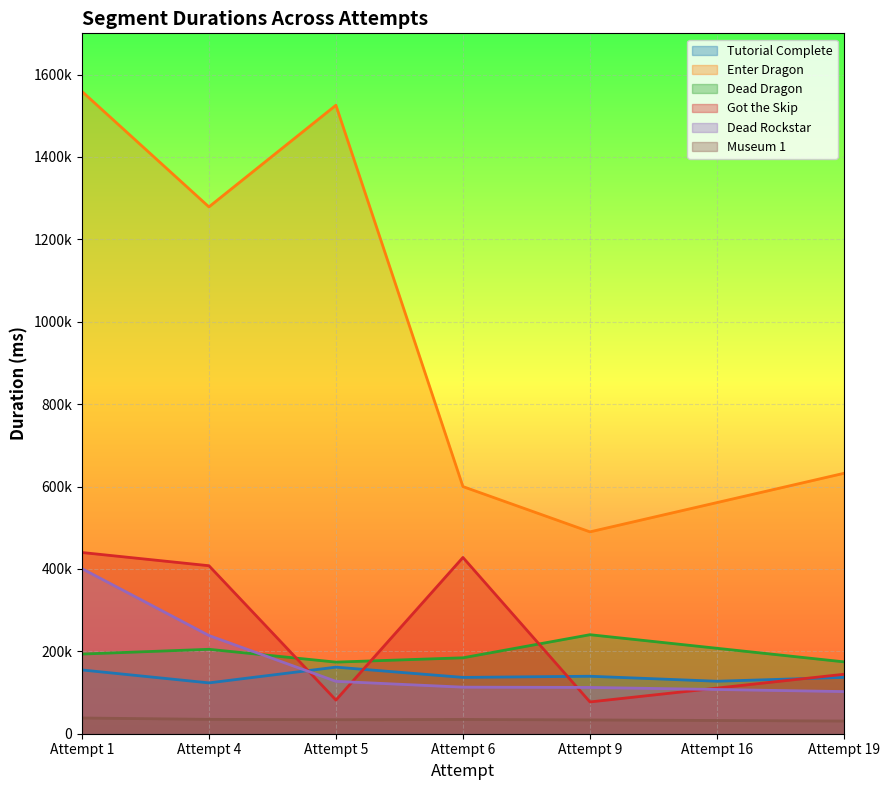

Does the chart display data point markers on the line(s)?

No